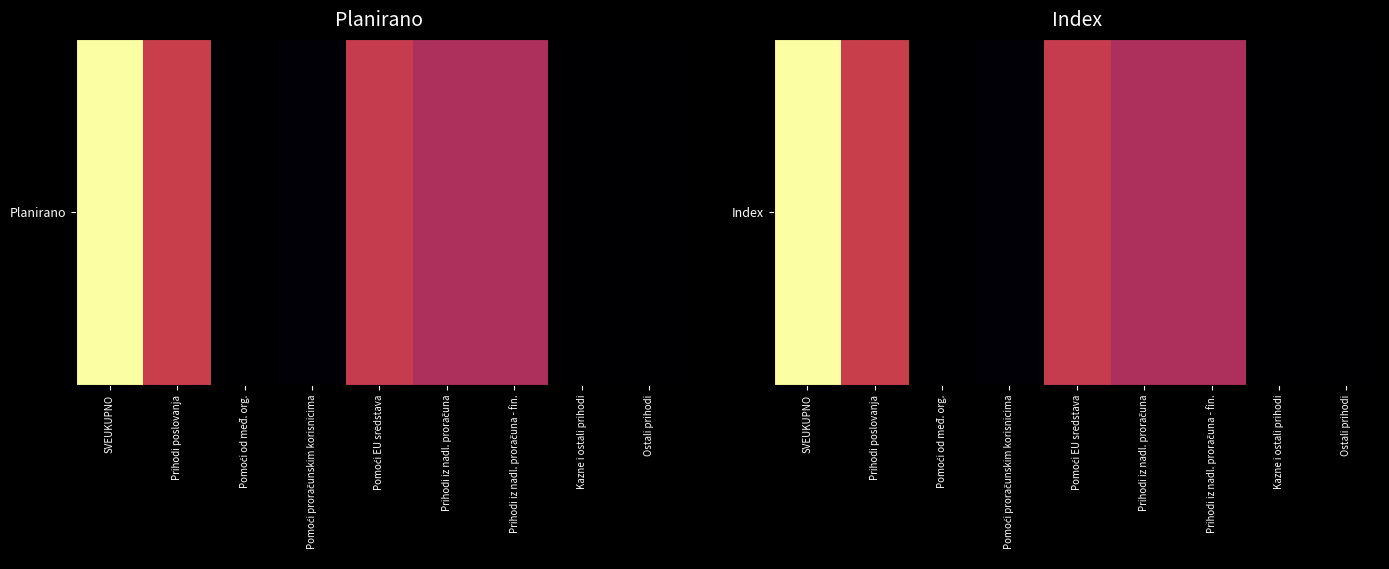

What is the change in value from Pomoći EU sredstava to Prihodi iz nadl. proračuna?

-6.5